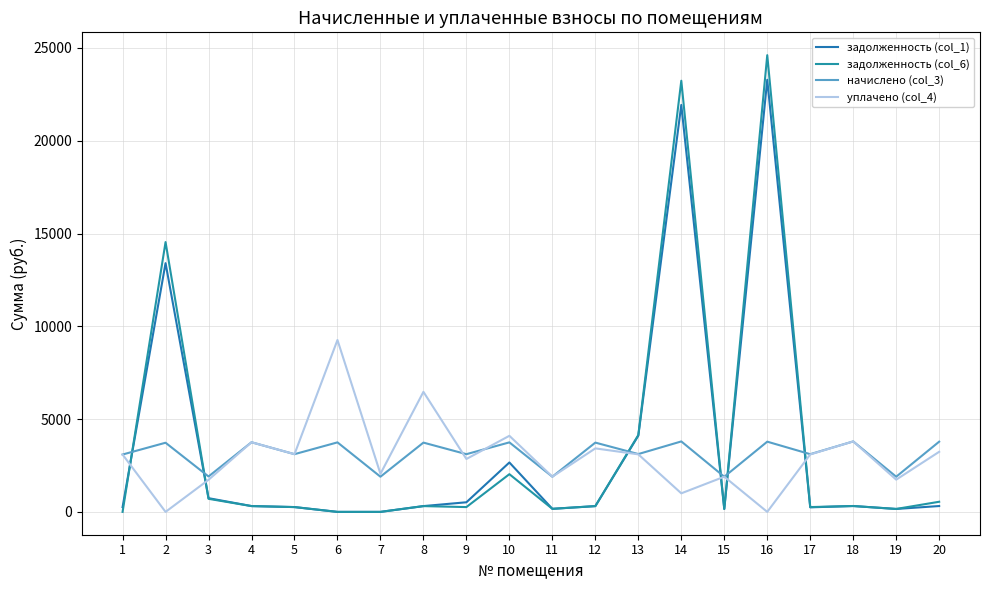

Read the начислено (col_3) value at 7.

1895.3